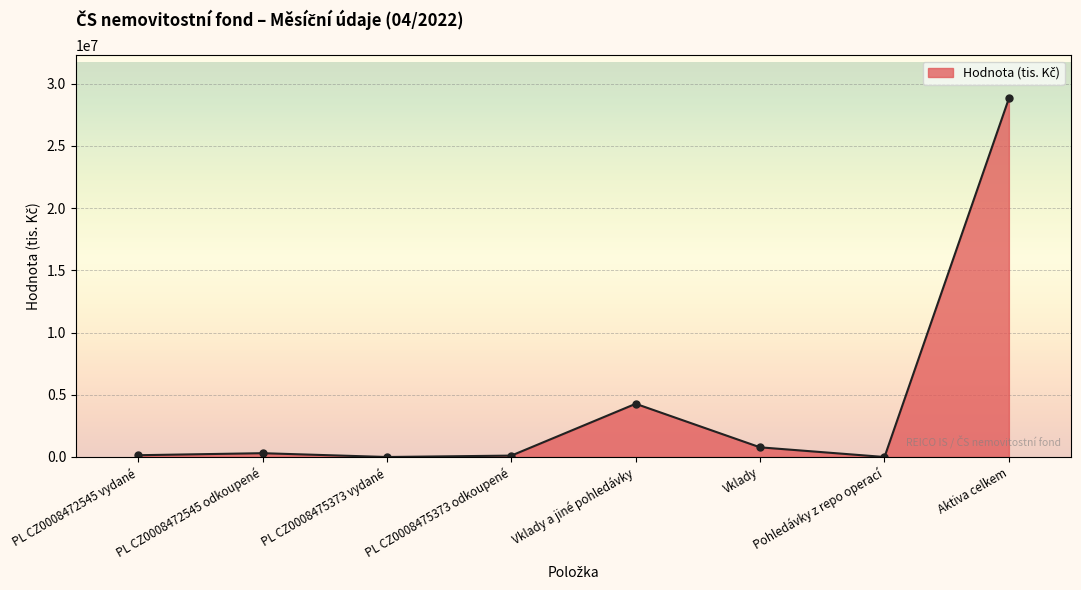

What is the average value?

4304424